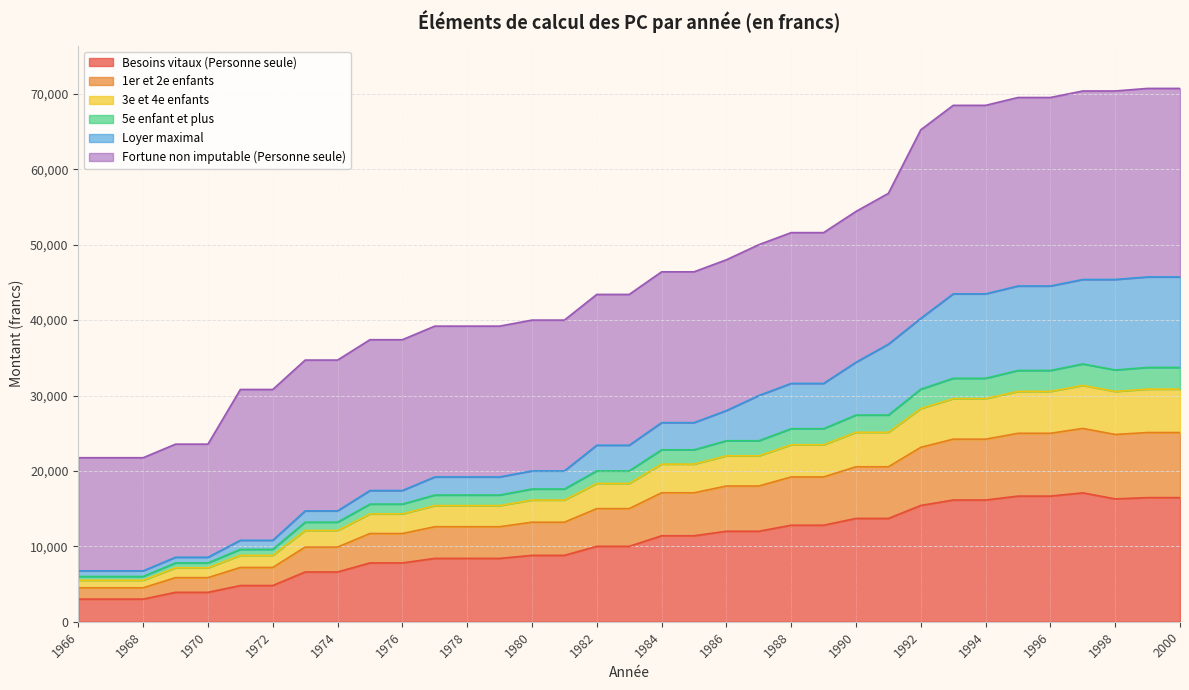

The 5e enfant et plus series shows 16838 at 1979. True or false?

False